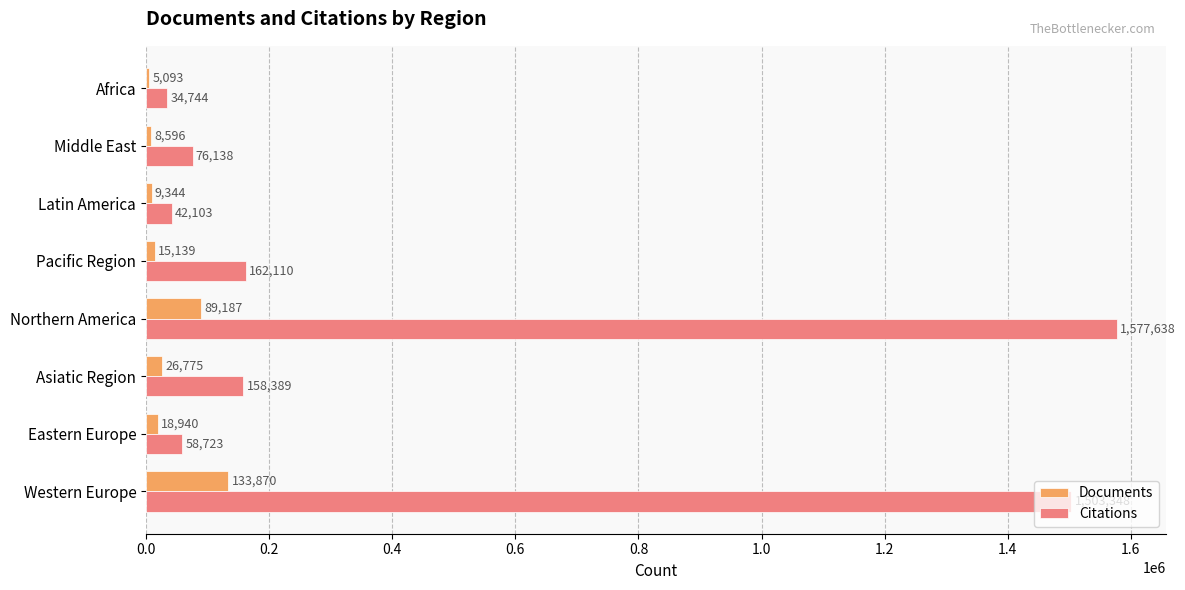

What is the sum of all Citations values?

3613193